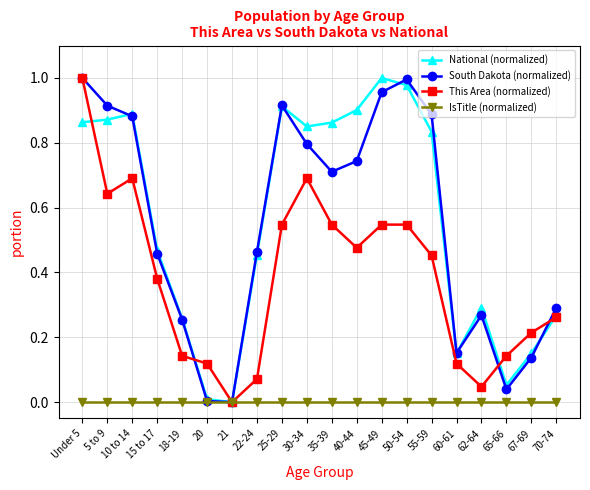

True or false: National (normalized) has more than 0 points higher than both neighbors.

True